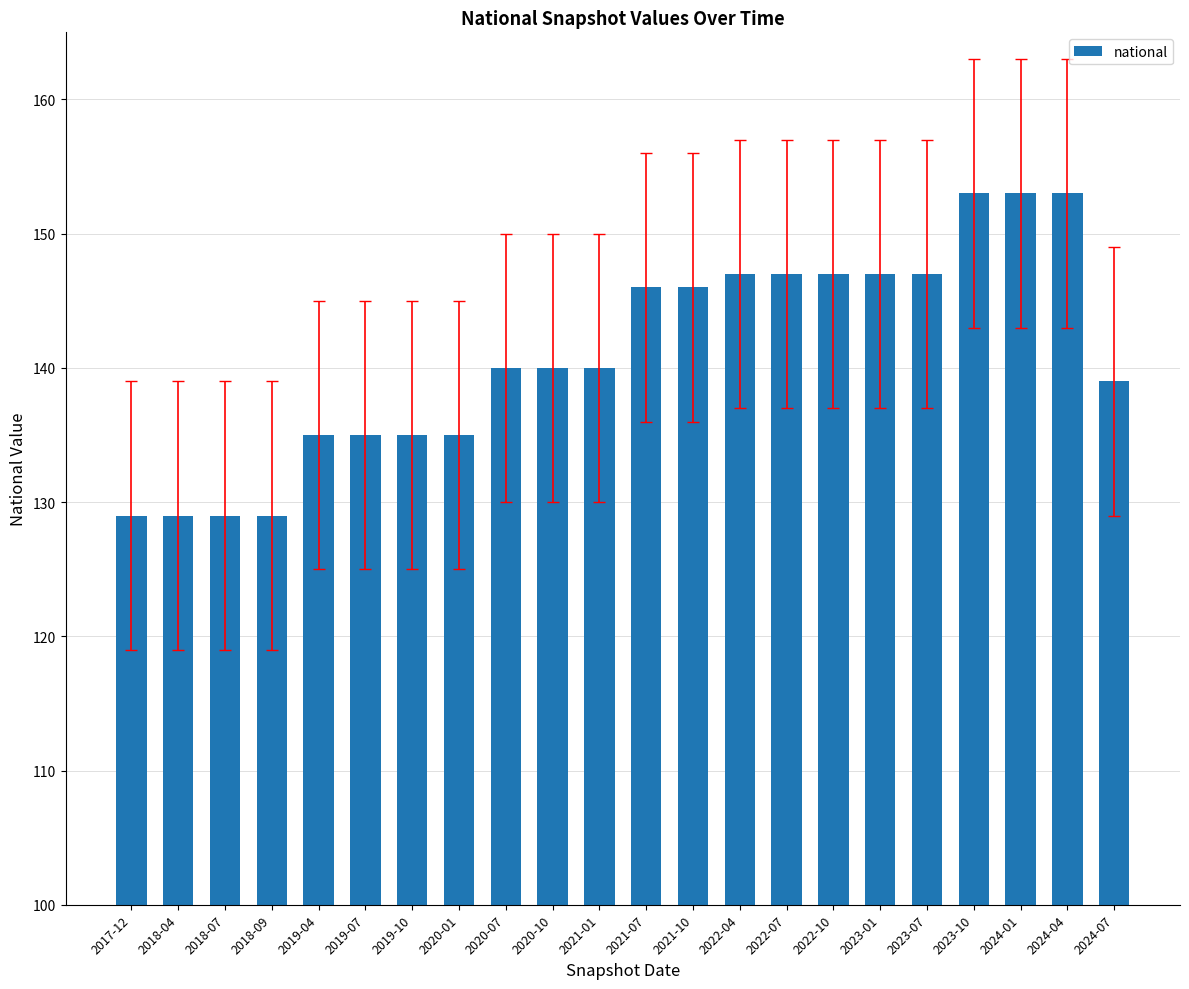

The chart shows a value of 140 at 2020-10. True or false?

True